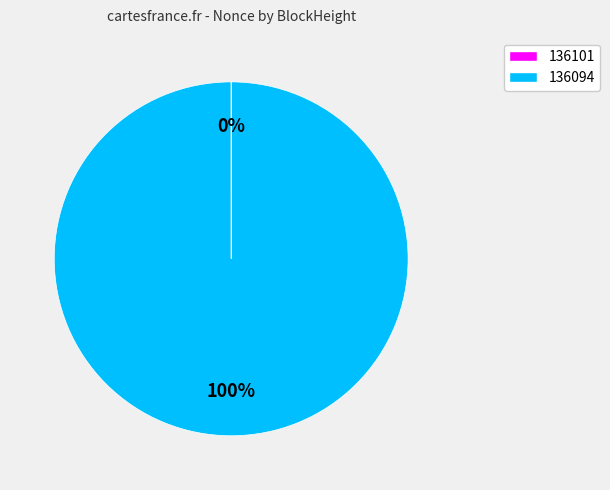

To the nearest percent, what is the average slice percentage?

50%